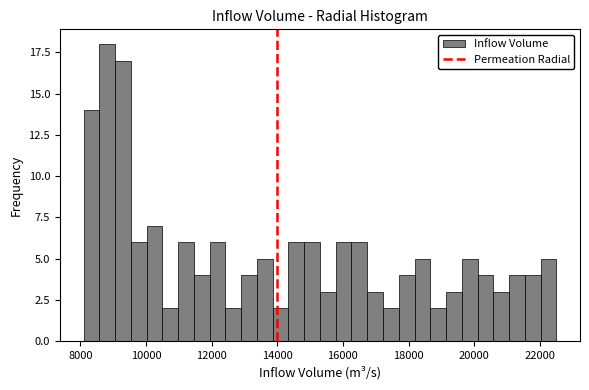

Read against the x-axis, roughly where is the centre of the tallest bar?

8800